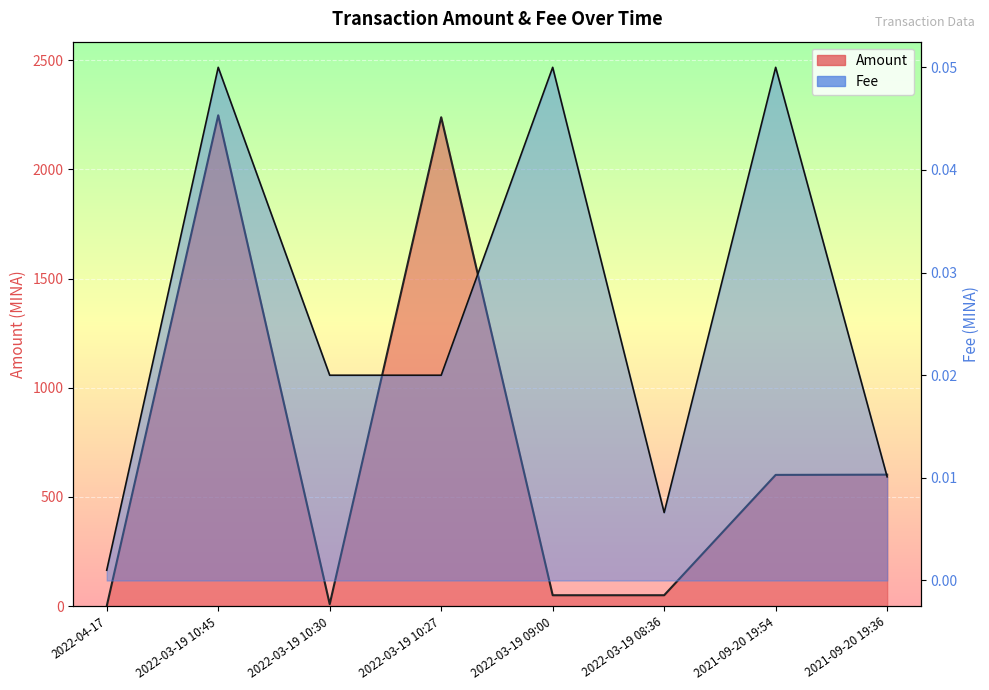

What position from the right is 2021-09-20 19:54?

2